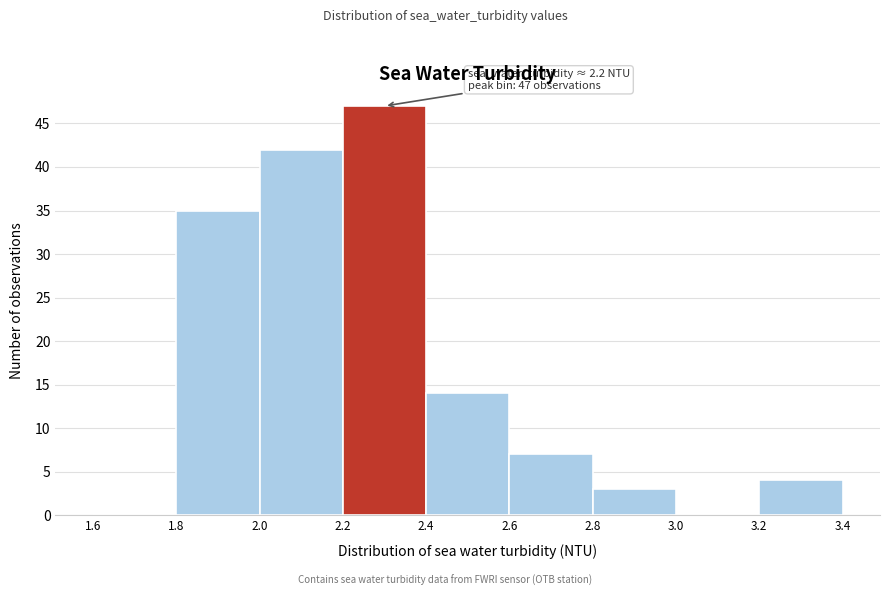

Which range on the x-axis has the tallest bar?

2.2 to 2.4